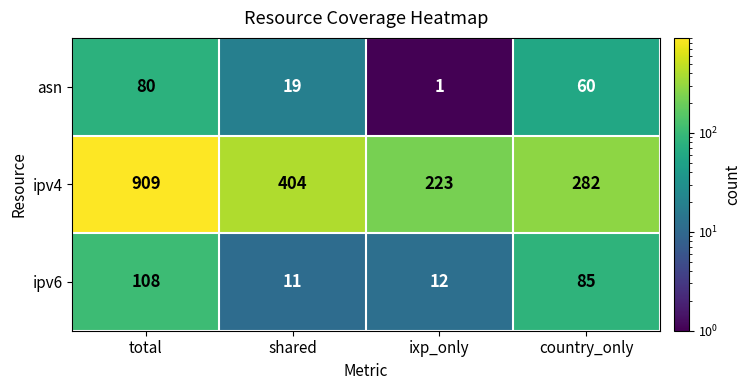

How many values in the asn series are below 60?

2